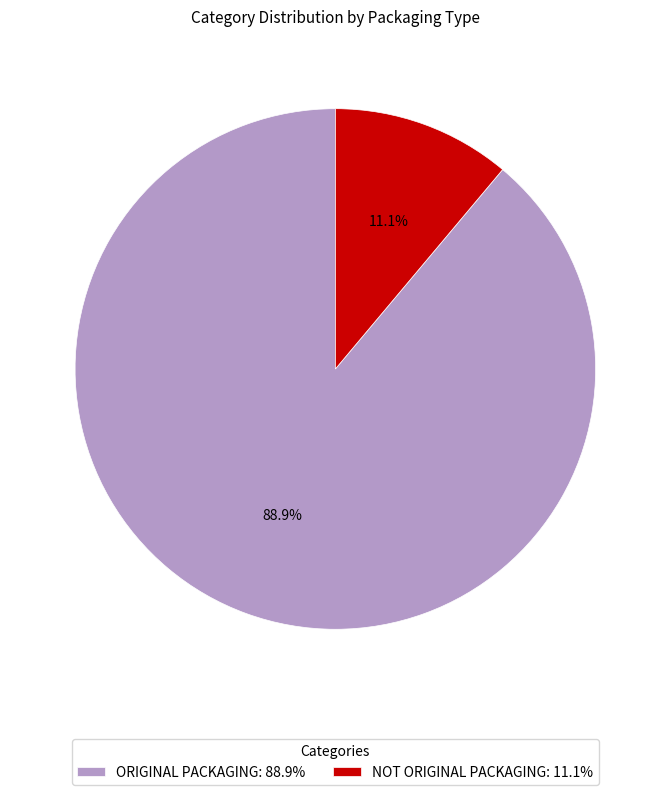

To the nearest percent, what is the difference between the ORIGINAL PACKAGING and NOT ORIGINAL PACKAGING slice percentages?

78%